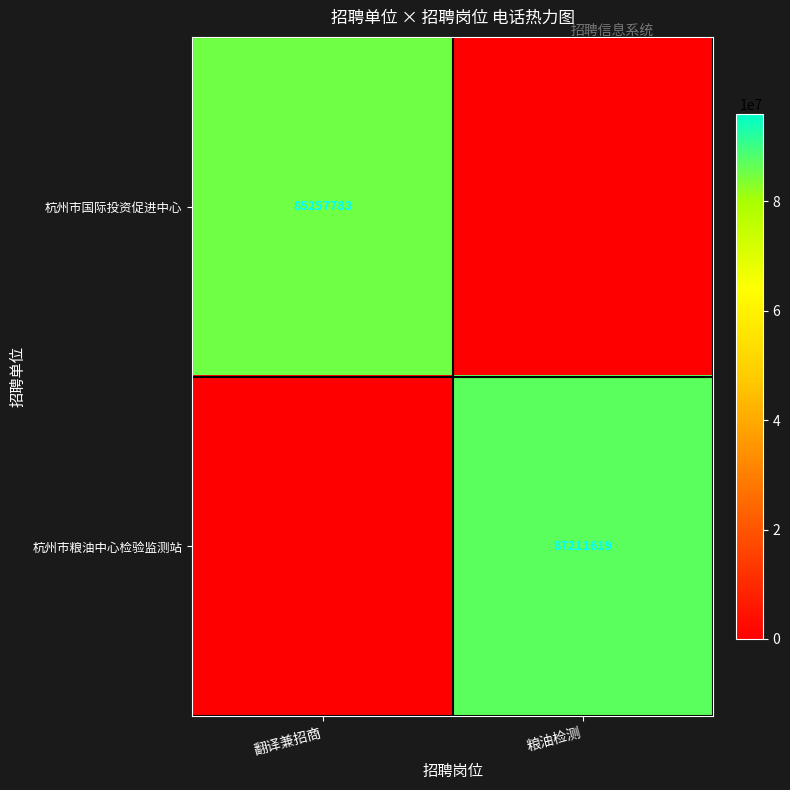

What is the spread (max minus min) of values at 翻译兼招商?

85257783